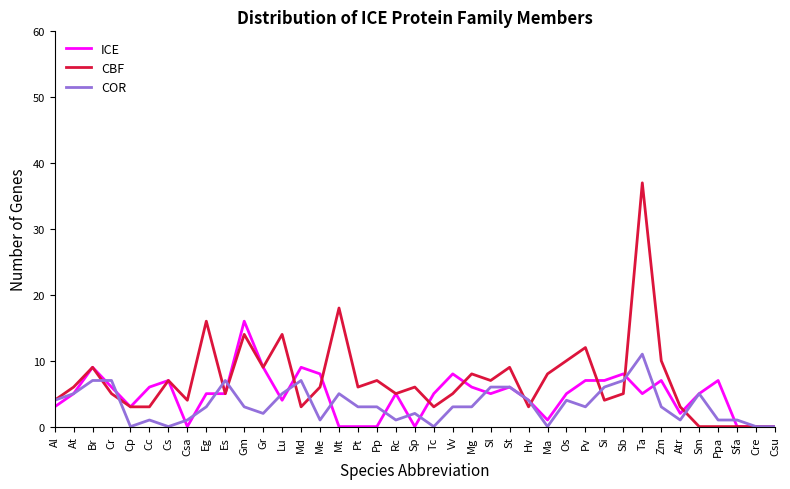

Is the value of CBF at Pt greater than the value of COR at Lu?

Yes